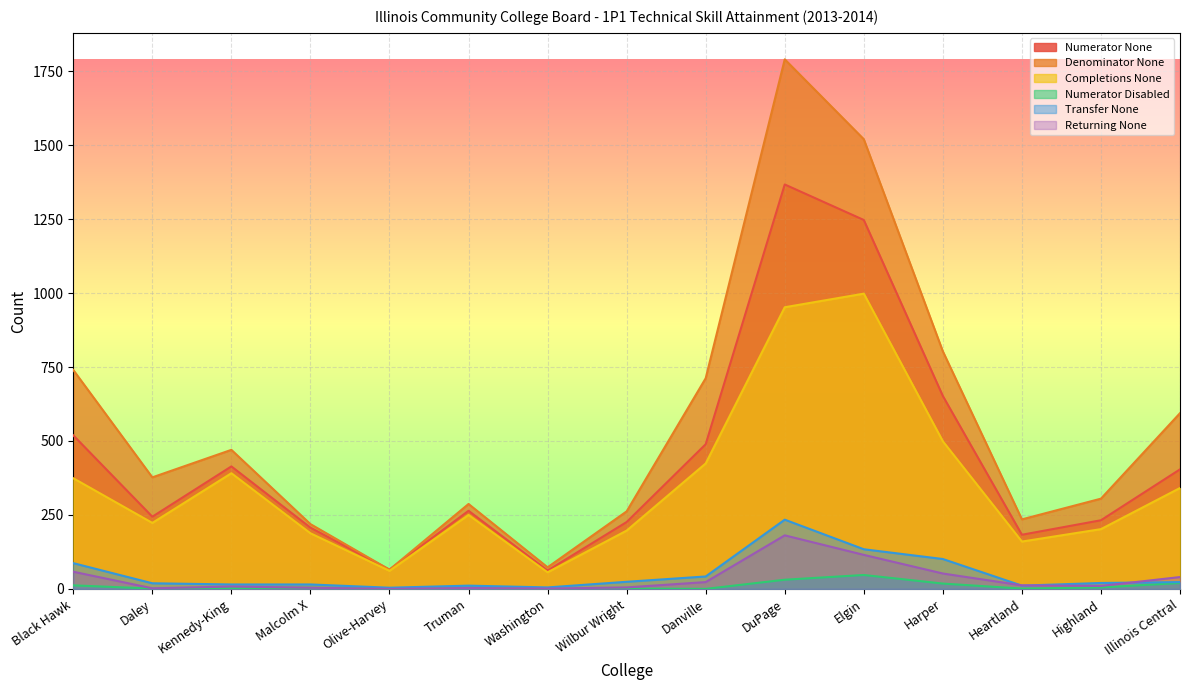

True or false: Denominator None has more than 1 interior local peaks.

True